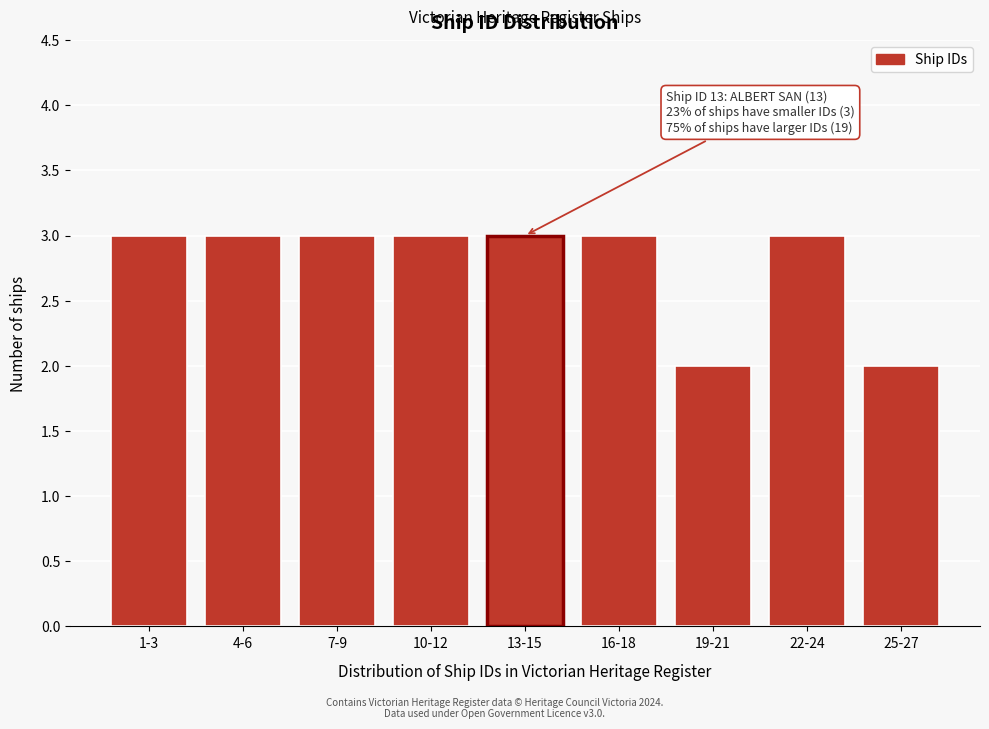

Reading left to right, transcribe all the data shown in this chart.

1-3=3	4-6=3	7-9=3	10-12=3	13-15=3	16-18=3	19-21=2	22-24=3	25-27=2